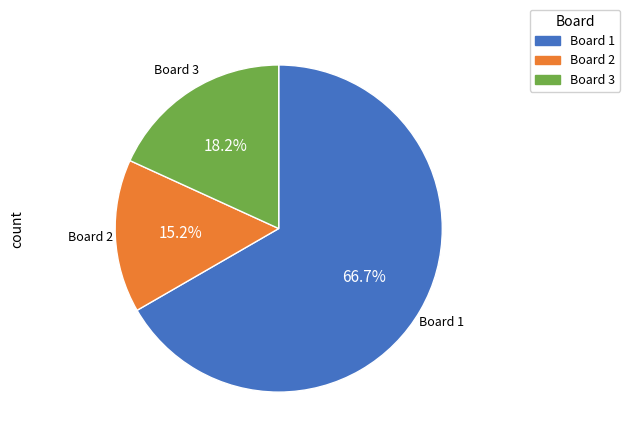

Count the number of slices in the pie.

3